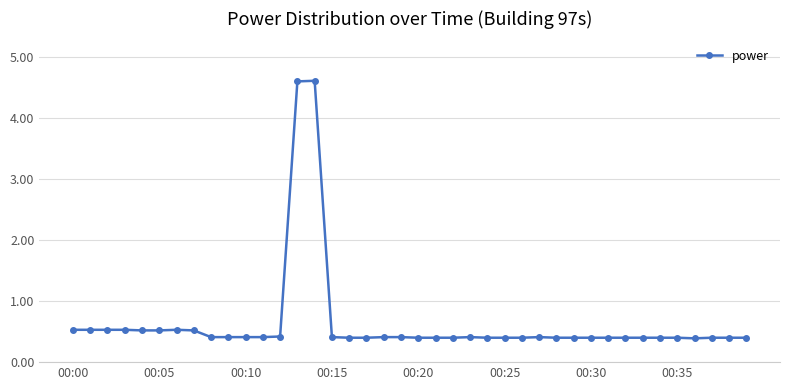

What is the smallest value displayed?

0.4